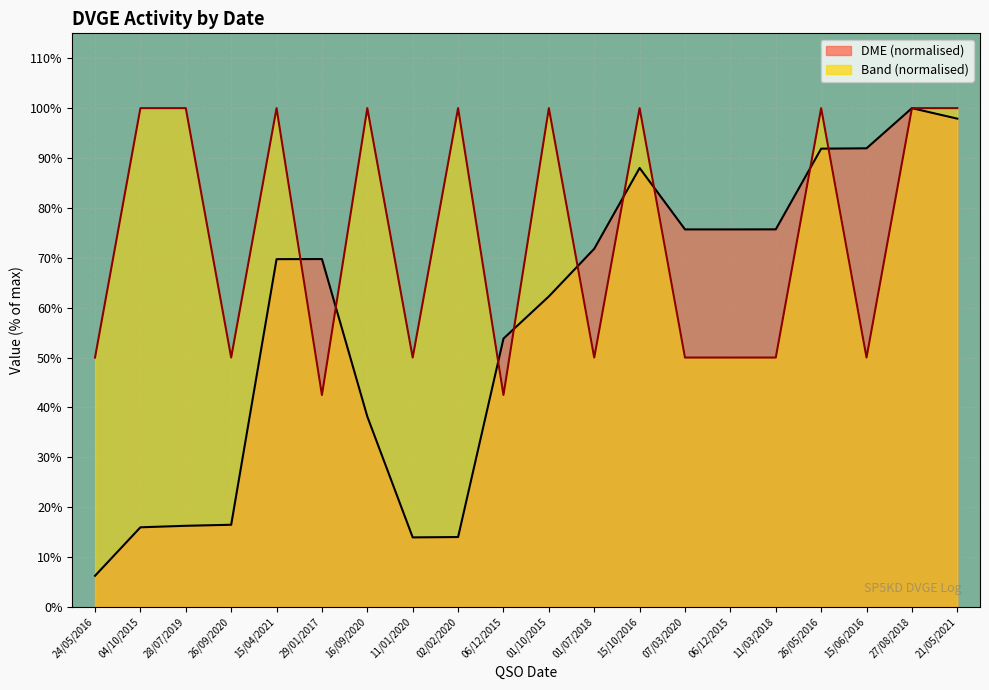

In DME, how many points are lower than both neighbors (excluding endpoints)?

1